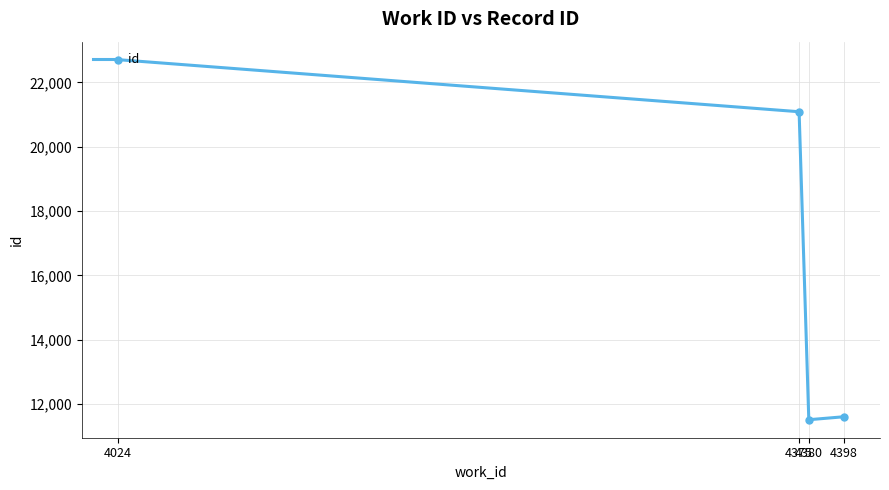

True or false: there are more than 2 points higher than both neighbors.

False